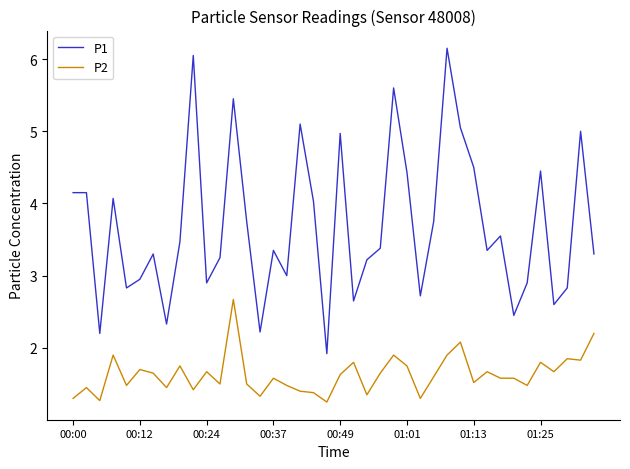

What is the highest value of the P1 series?

6.2